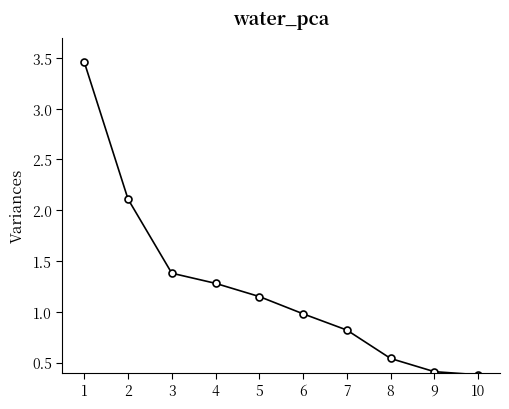

What is the value of the 10th point from the left?

0.4